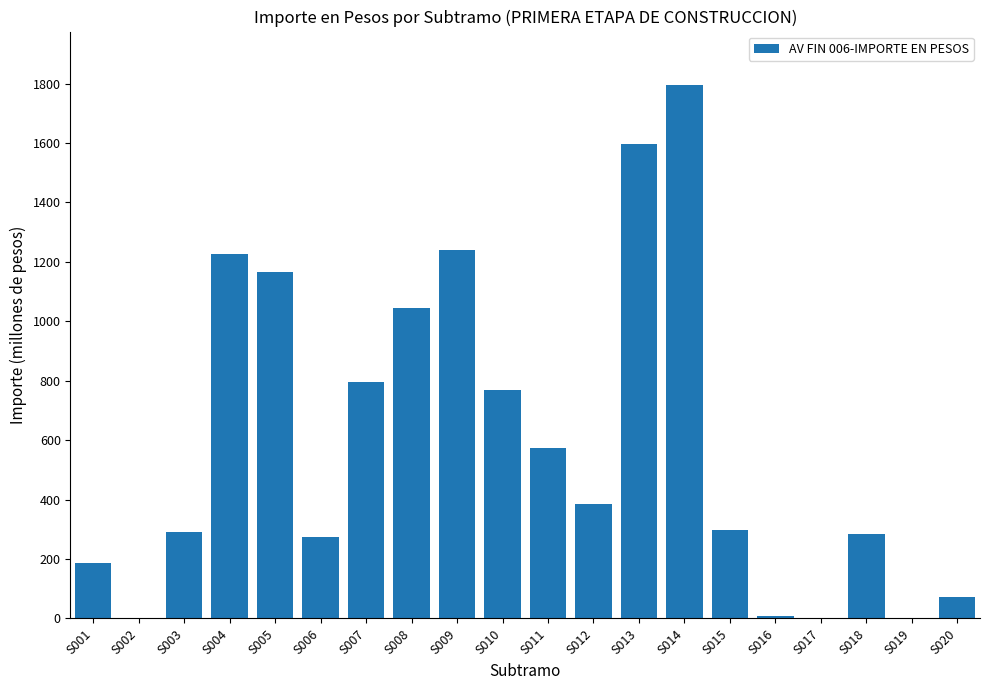

Reading left to right, extract all data points from this chart.

187387712.4	2349346.4	292610059.0	1226469289.8	1167194854.5	274850526.2	796805449.9	1043923249.7	1239480008.3	767702566.4	574660704.8	385044803.6	1597028787.2	1795607097.2	296157896.5	6763395.1	724789.4	284780829.3	724789.4	72928506.6